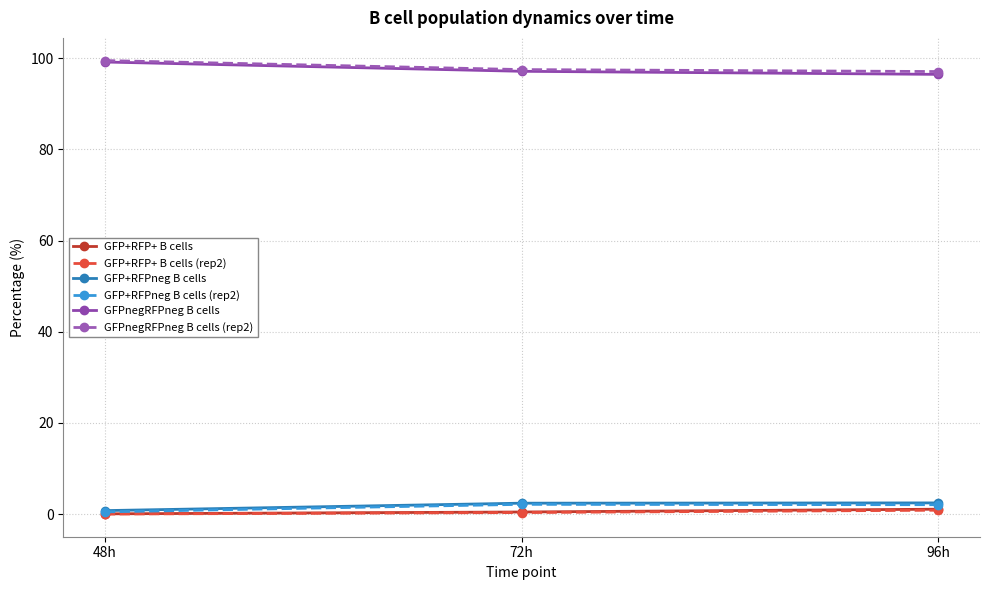

At which category does the chart reach its peak across all series?

48h